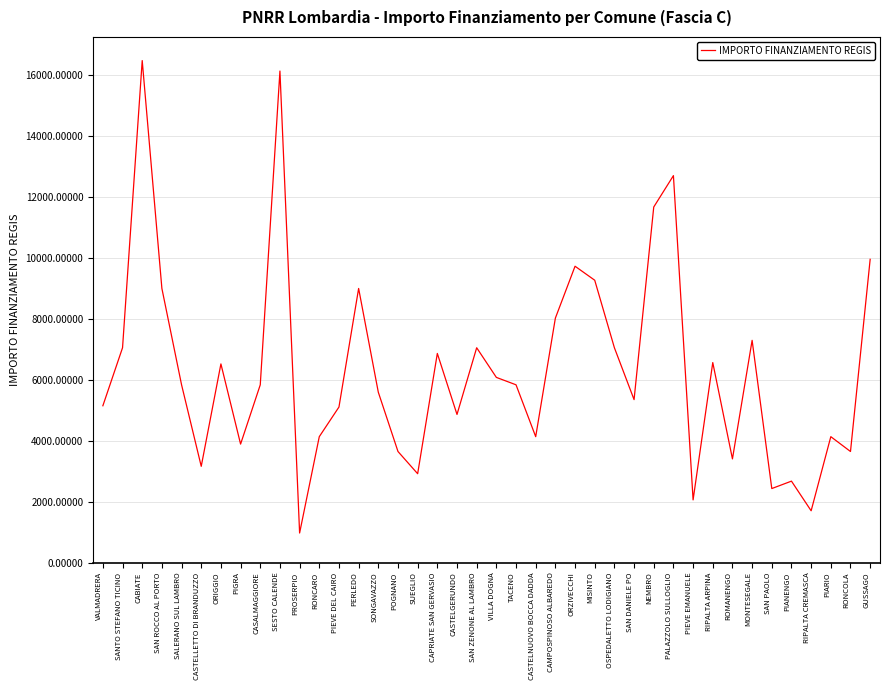

True or false: the data has more than 1 interior local peaks.

True